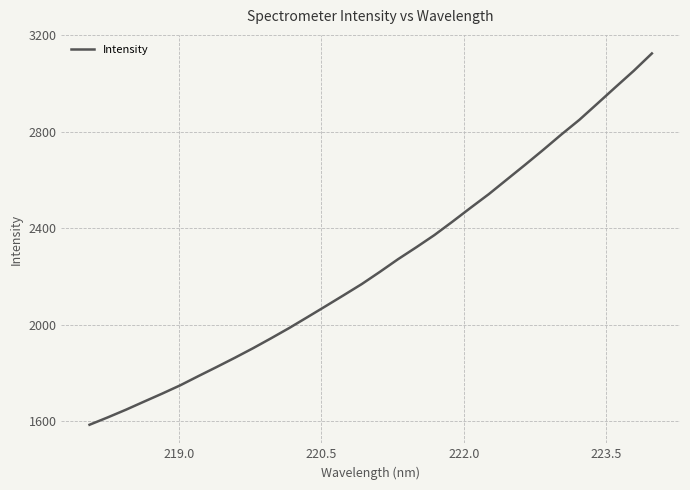

What is the greatest value displayed?

3125.0